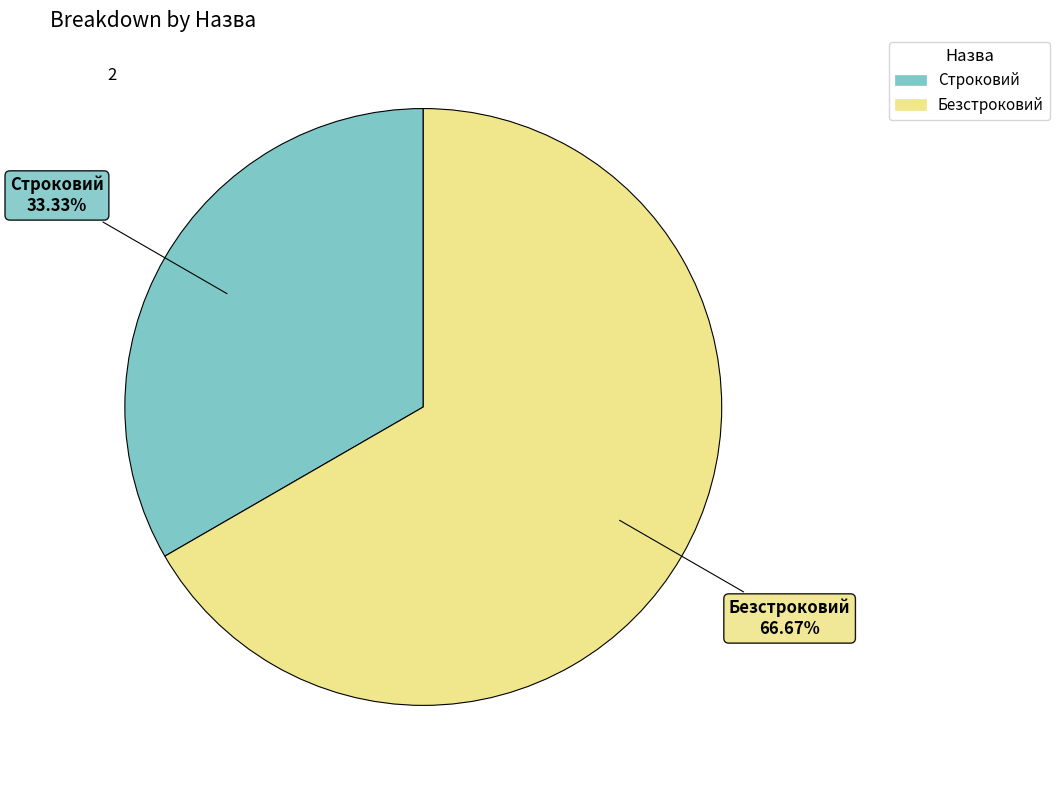

True or false: Строковий accounts for 22% of the total.

False